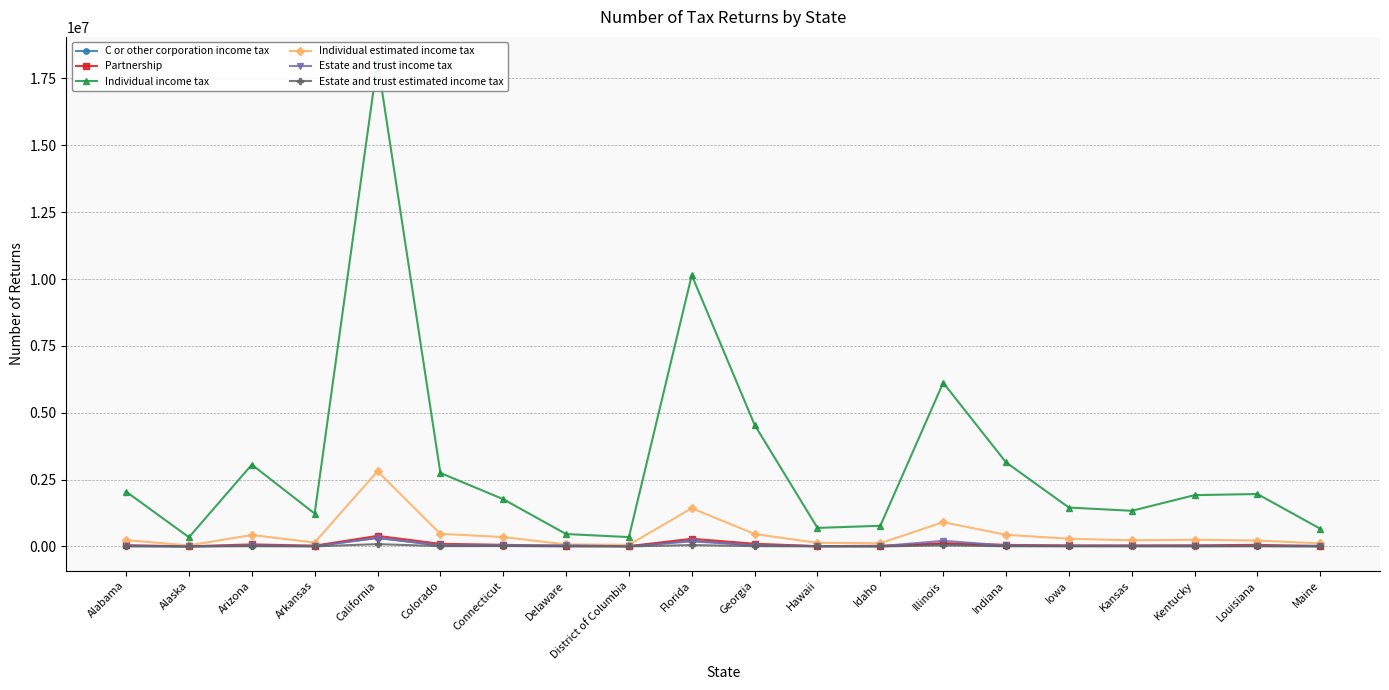

Rank the series by their maximum value, from highest to lowest.

Individual income tax, Individual estimated income tax, Partnership, C or other corporation income tax, Estate and trust income tax, Estate and trust estimated income tax